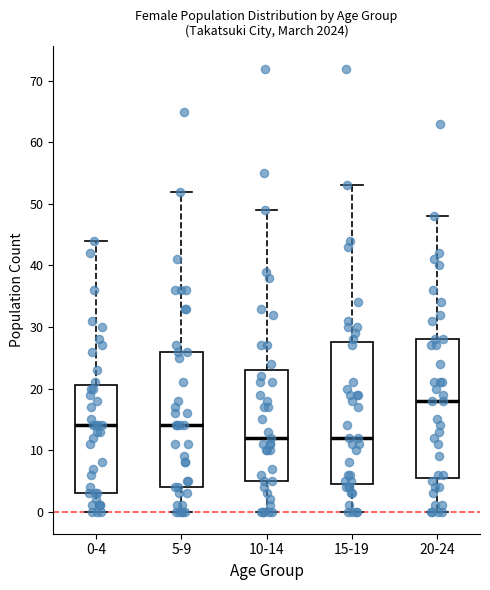

Reading left to right, read every box against the y-axis: the position of its median line, the range the box covers, and the ends of its whiskers. The values are not printed on the chart, so give them approximately, as read against the axis.

0-4: median 14, box 3 to 21, whiskers 0 to 44
5-9: median 14, box 4 to 26, whiskers 0 to 52
10-14: median 12, box 5 to 23, whiskers 0 to 49
15-19: median 12, box 5 to 28, whiskers 0 to 53
20-24: median 18, box 6 to 28, whiskers 0 to 48